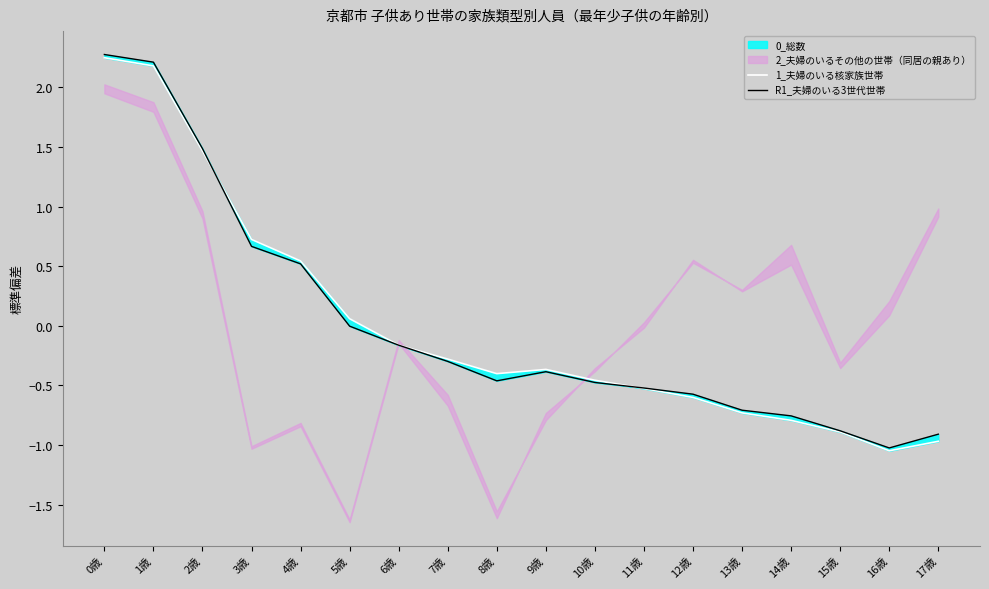

Which series has the largest total across all categories?

R1_夫婦のいる3世代世帯